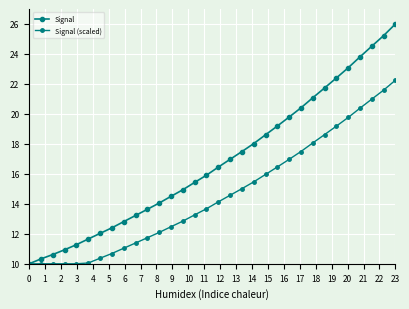

True or false: Signal and Signal (scaled) intersect in this chart.

False